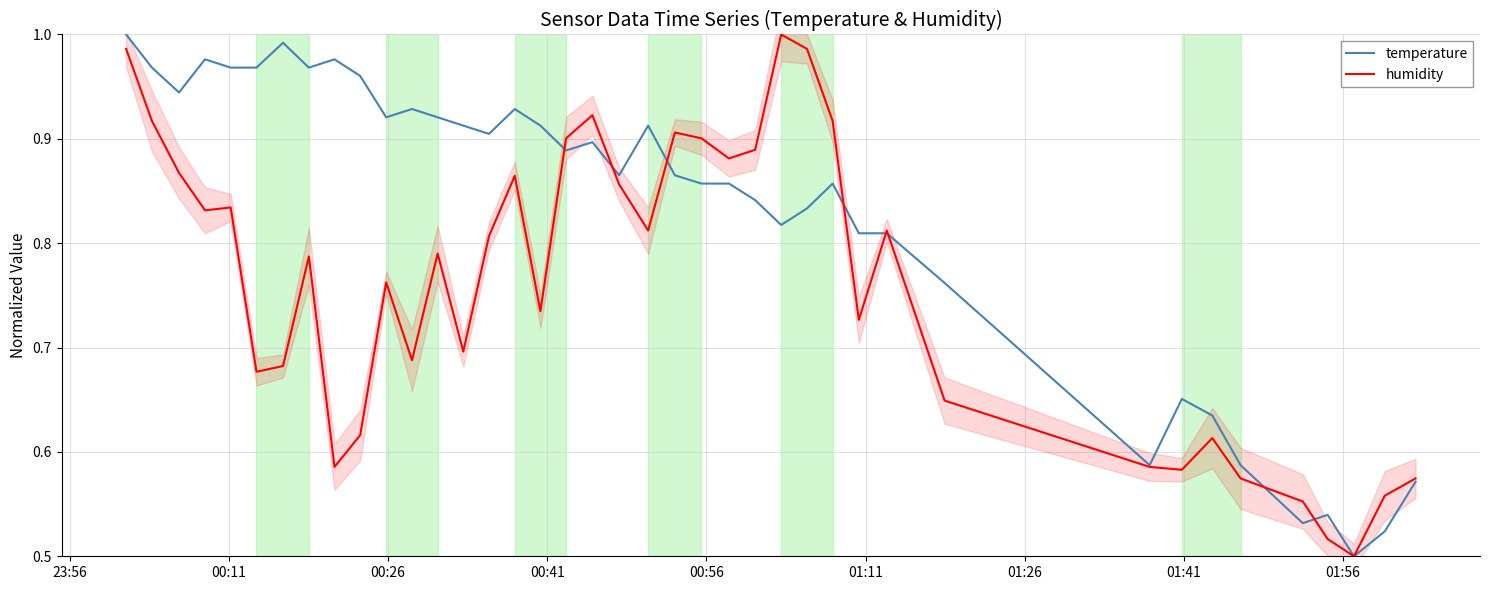

What is the value of the humidity point at the 15th from the left?

0.8